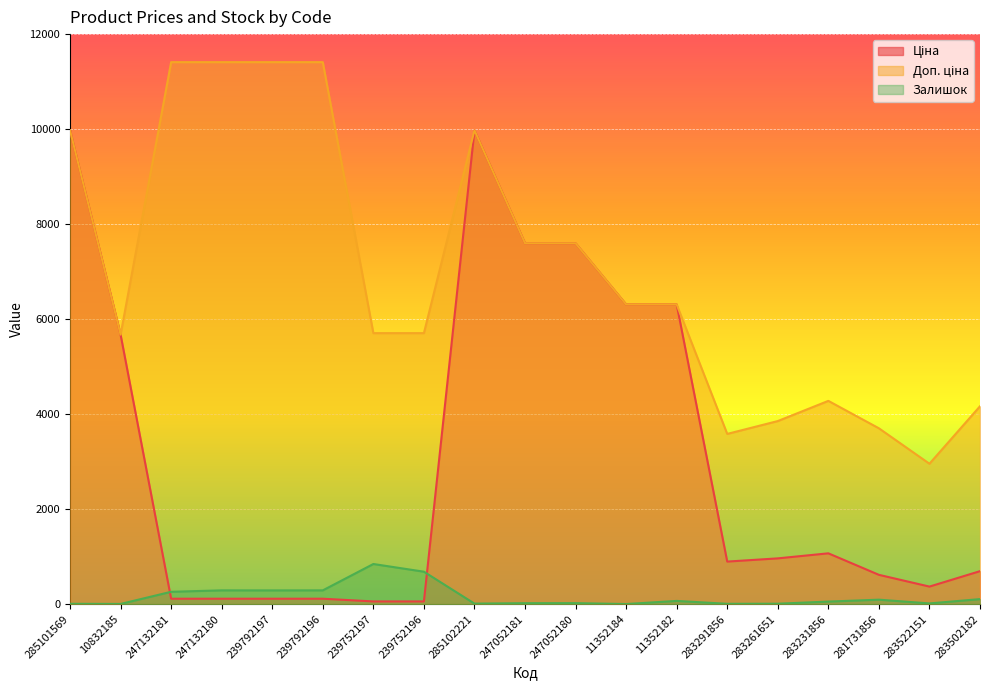

How many values in the Ціна series exceed 895?

10